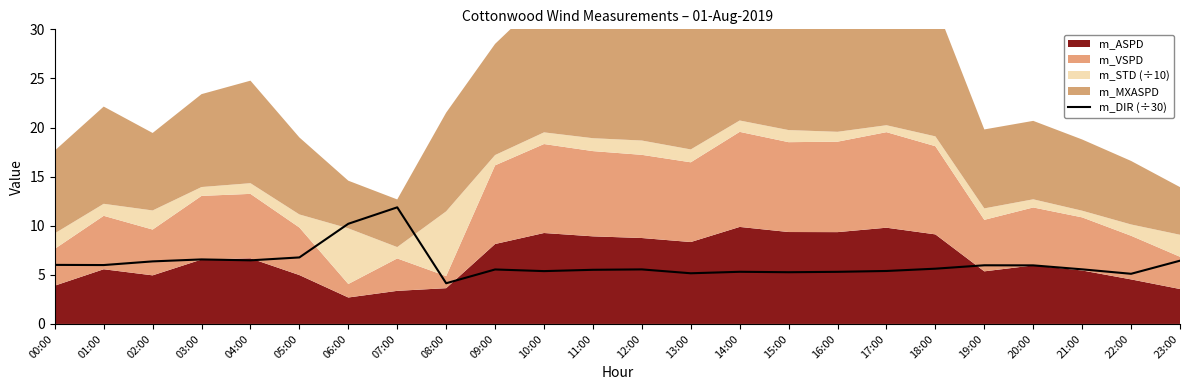

At which label does m_DIR (÷30) reach its peak?

07:00